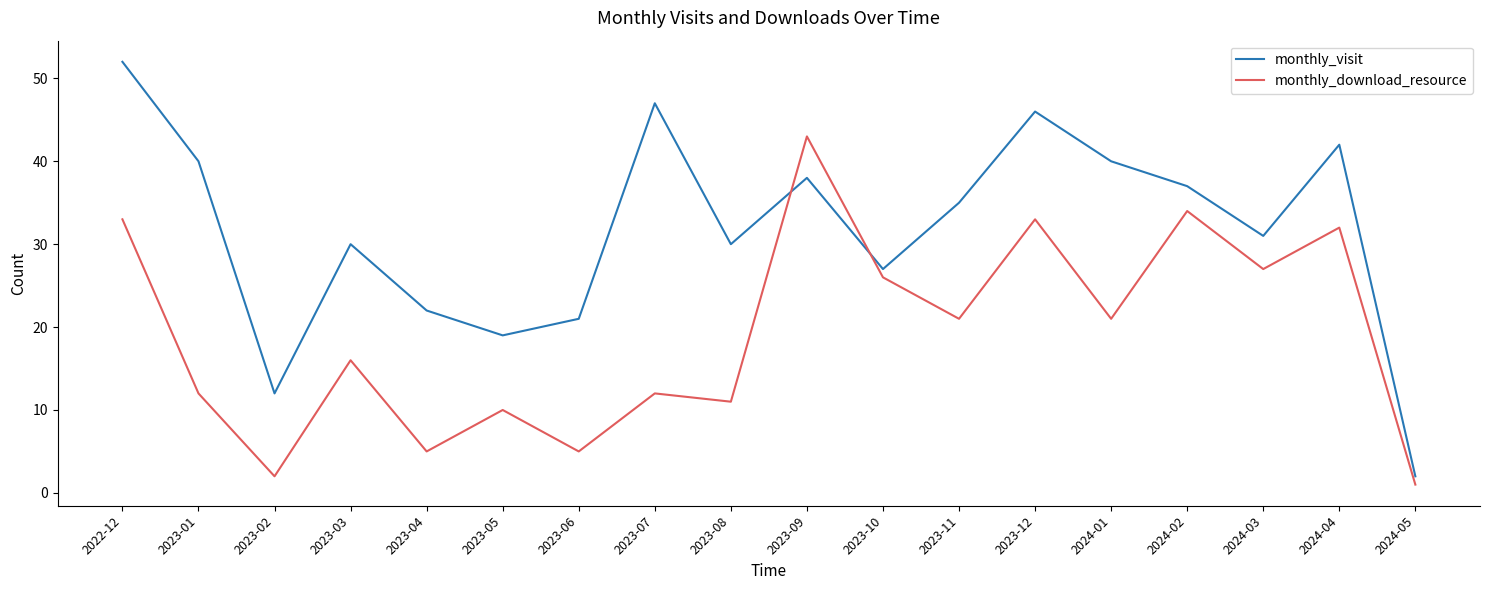

At which label does monthly_visit first exceed 35?

2022-12